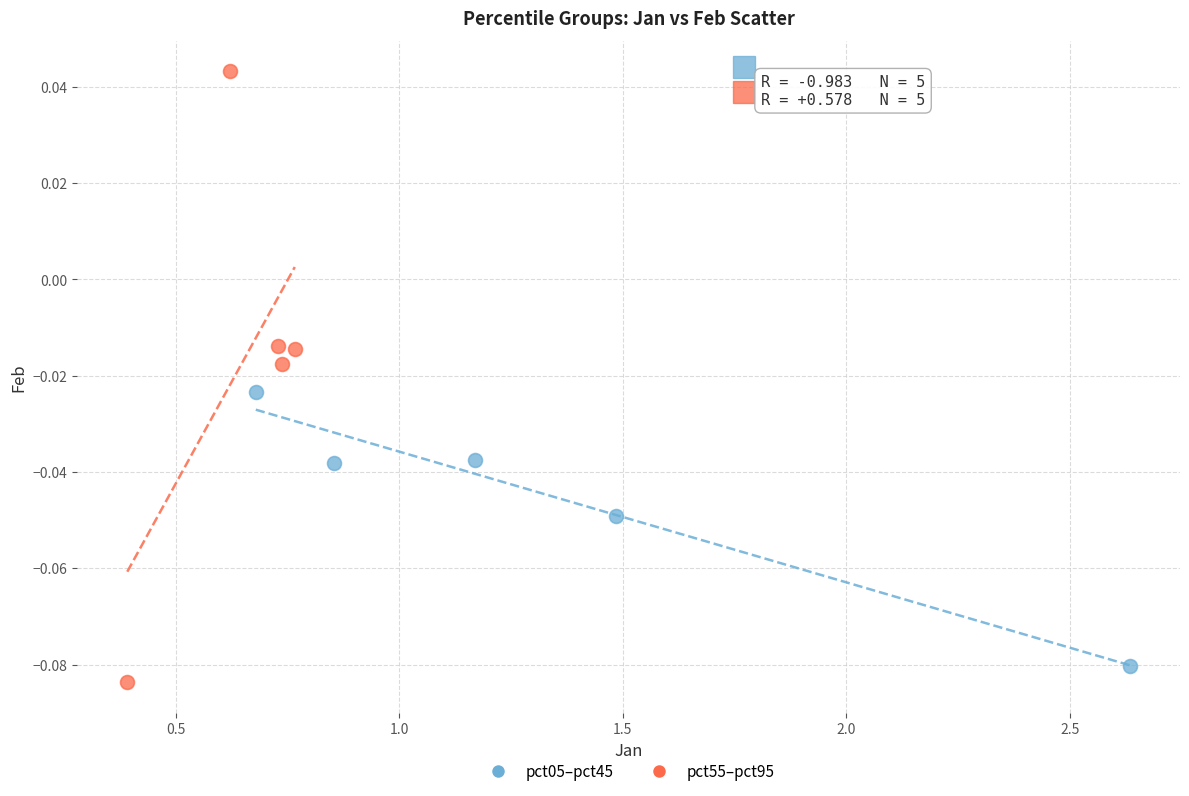

Which series has the largest Y range (max minus min)?

pct55–pct95